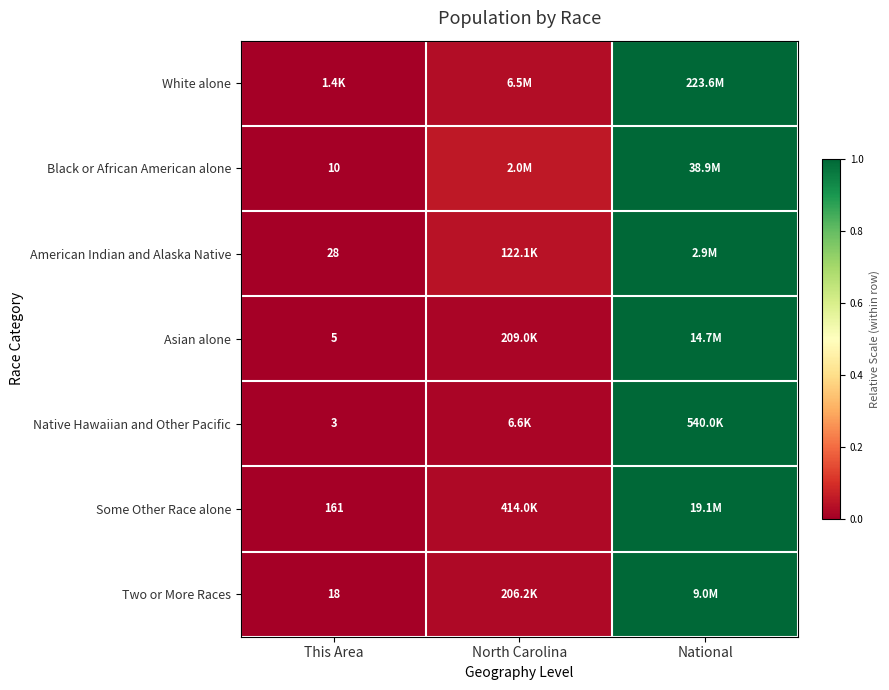

Where is Some Other Race alone nearest to the value 0?

This Area